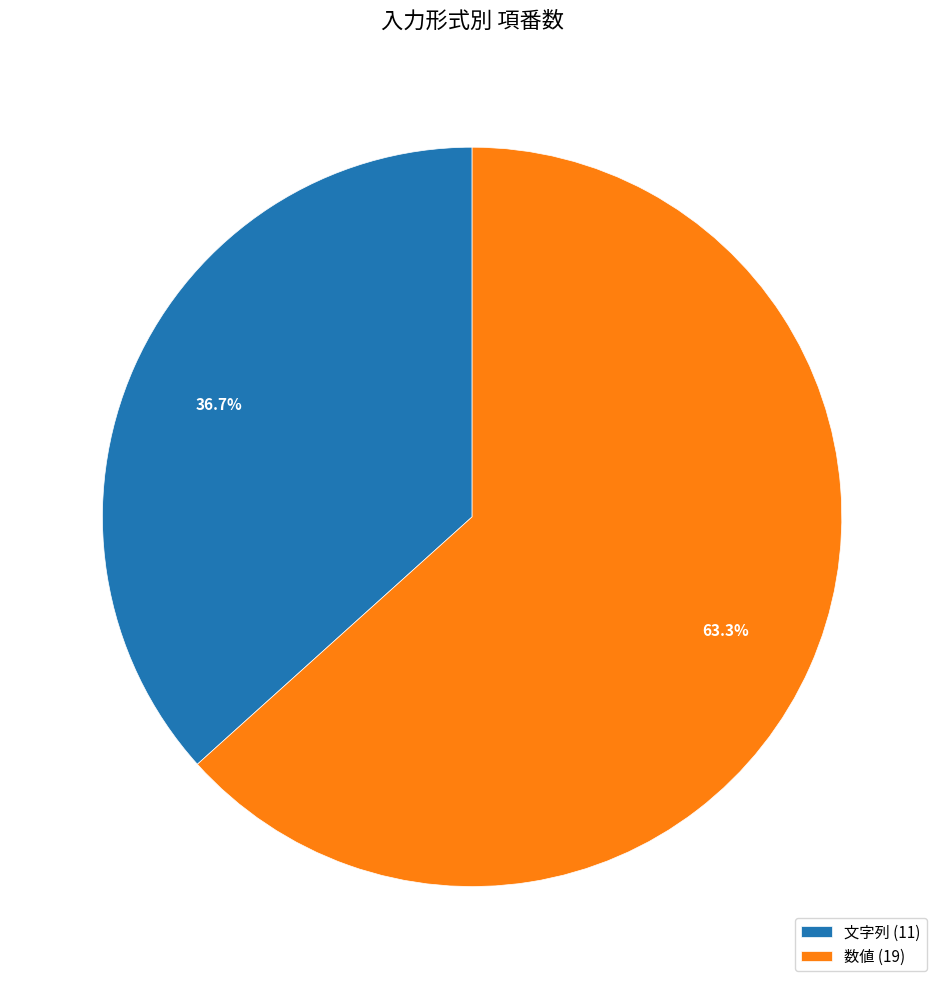

How much of the chart is everything except 文字列?

63.3%